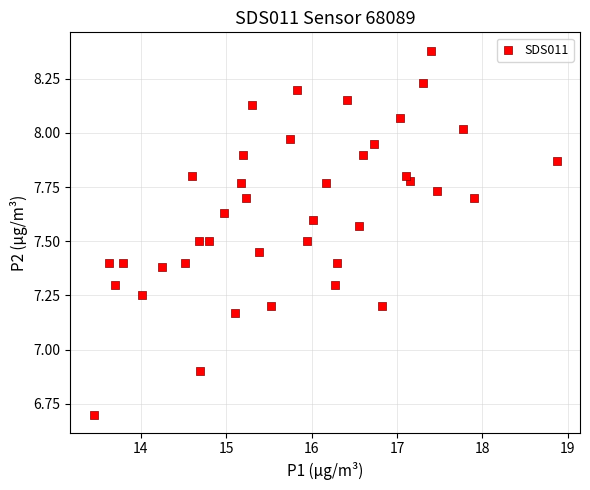

What is the range of Y values (max minus min)?

1.7